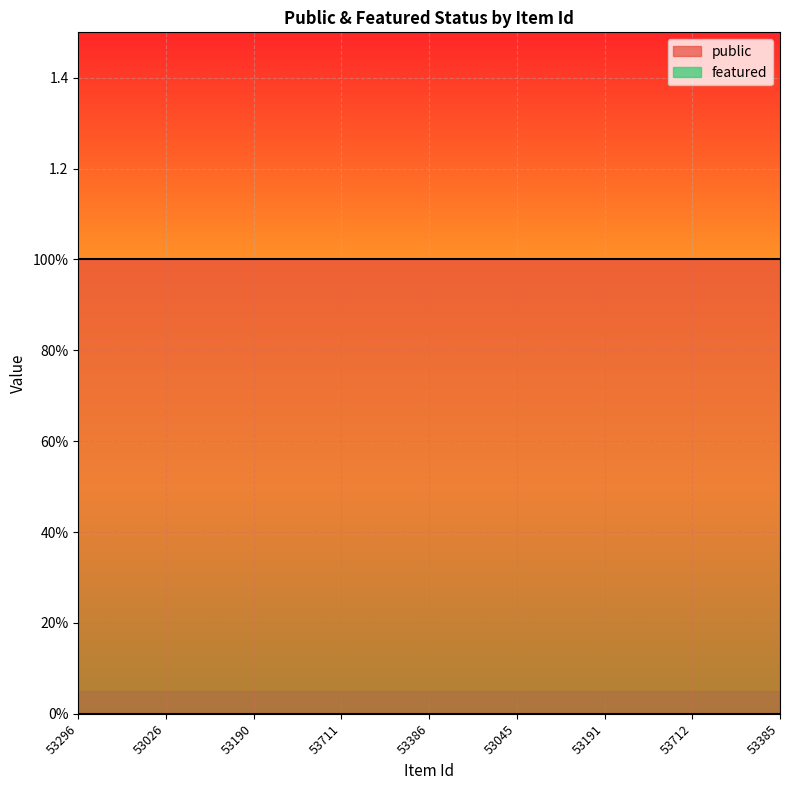

Does the chart display data point markers on the line(s)?

No